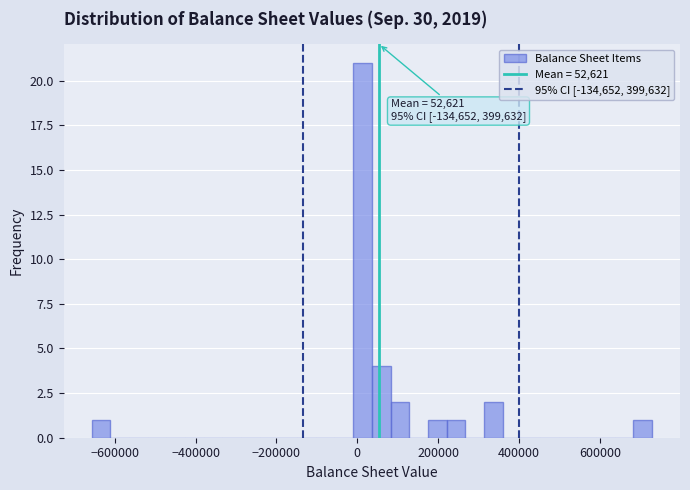

Read against the x-axis, roughly where is the centre of the tallest bar?

20000